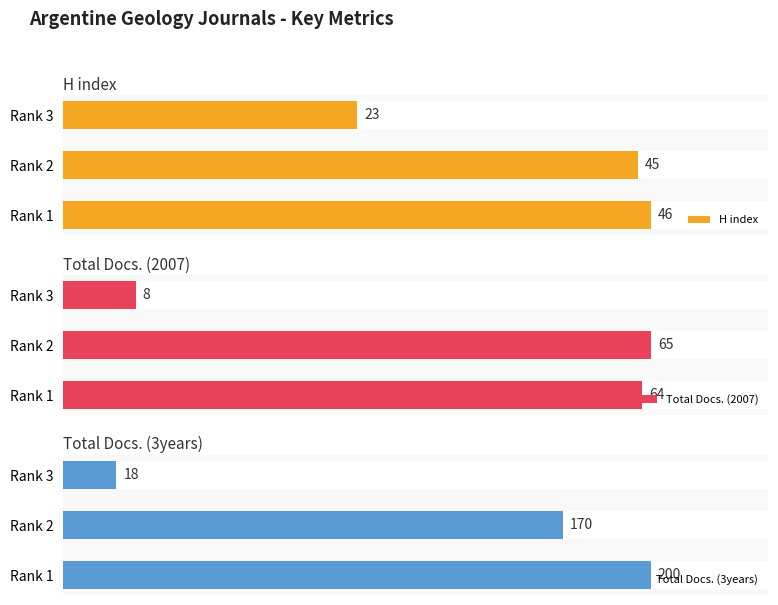

What is the average value of the Total Docs. (3years) series?

129